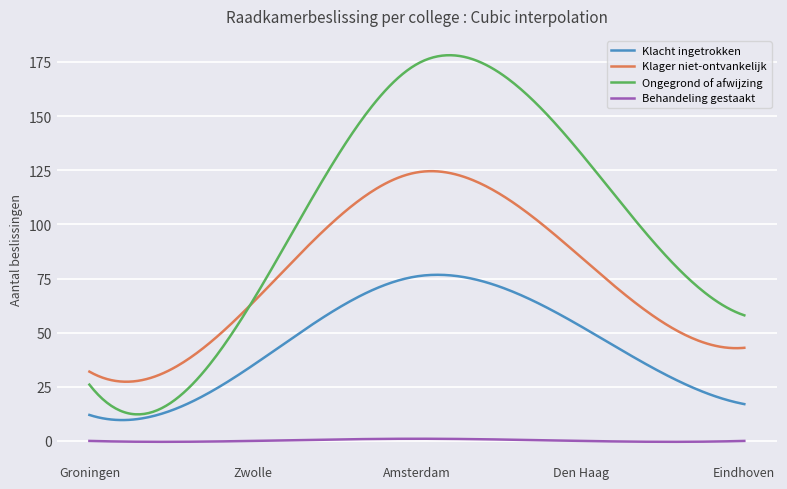

What is the lowest value of the Ongegrond of afwijzing series?

12.3